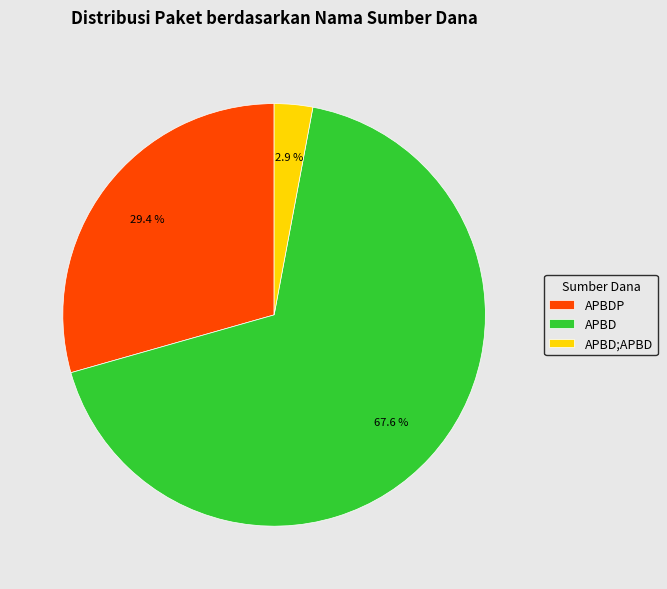

Between APBD;APBD and APBDP, which is larger?

APBDP